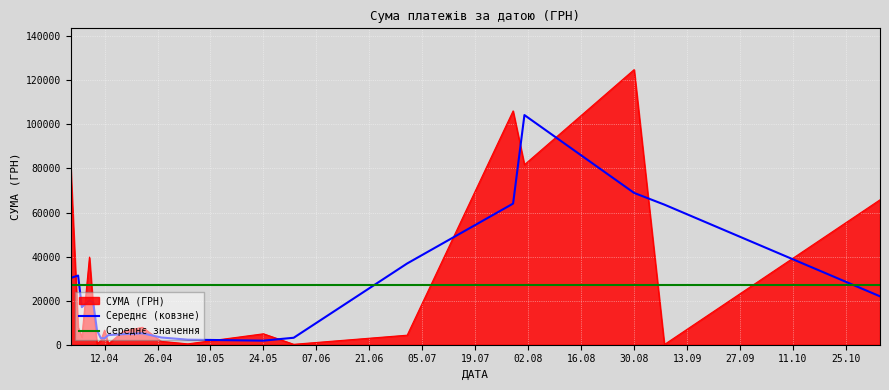

Between 29.07.2016 and 05.04.2016, which is larger?

29.07.2016